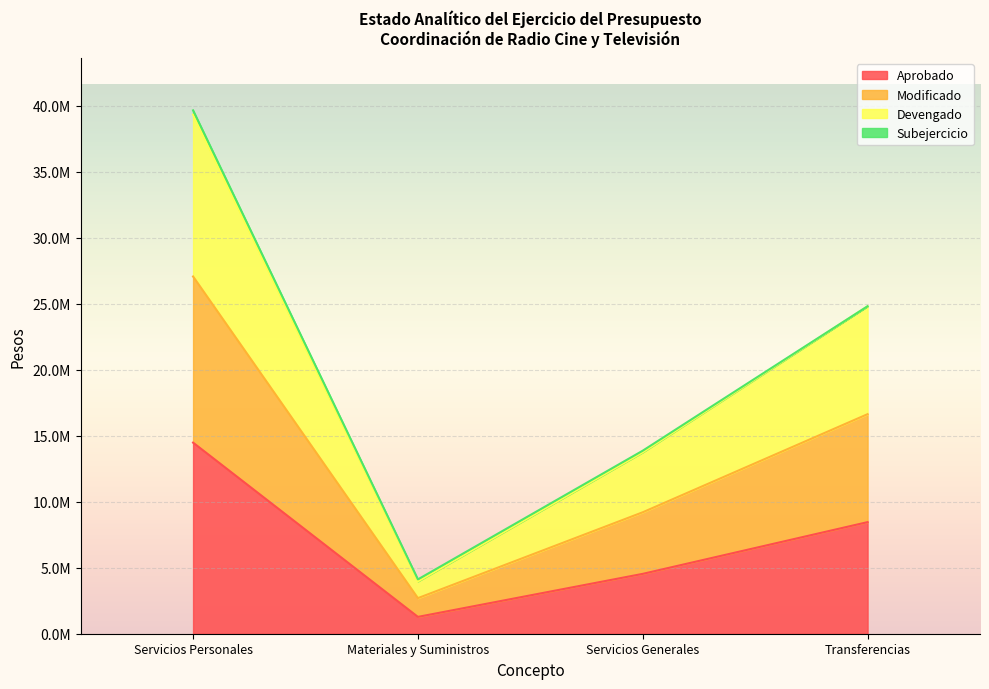

The Devengado series shows 39649996 at Servicios Personales. True or false?

True